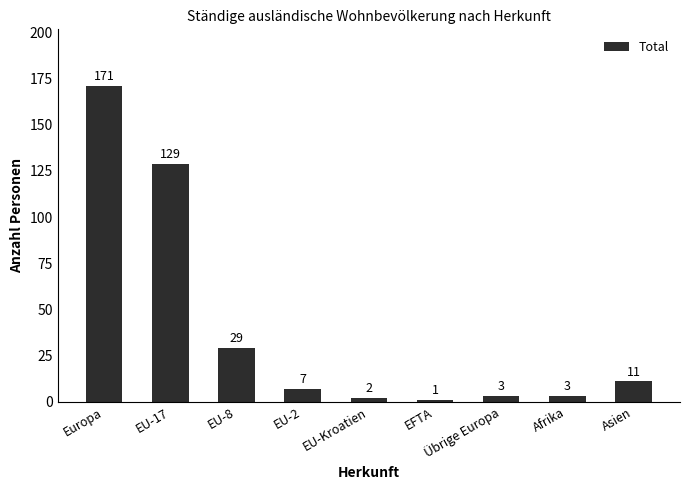

At which label does the data first exceed 7?

Europa